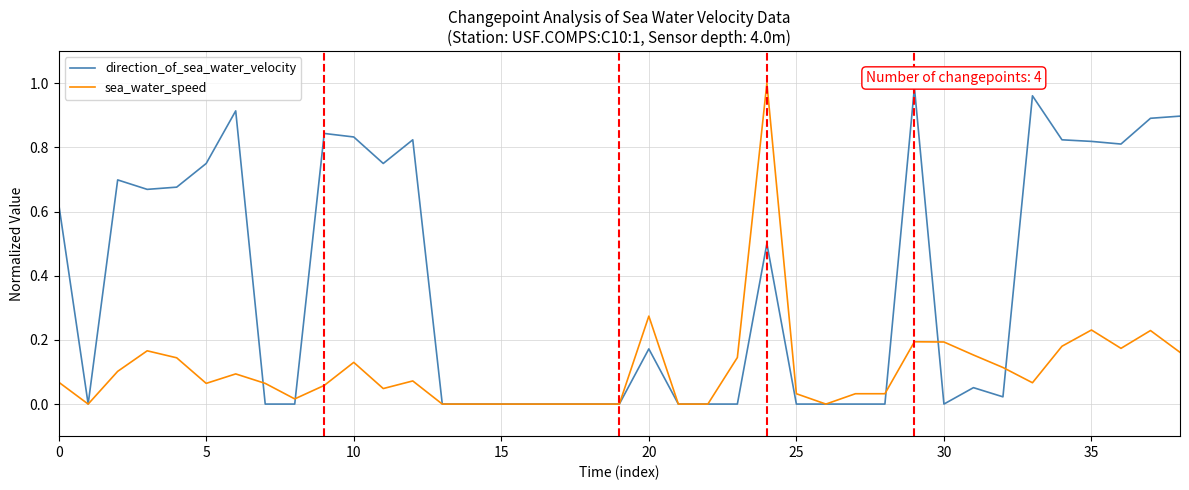

Rank the series by their average value, from lowest to highest.

sea_water_speed, direction_of_sea_water_velocity